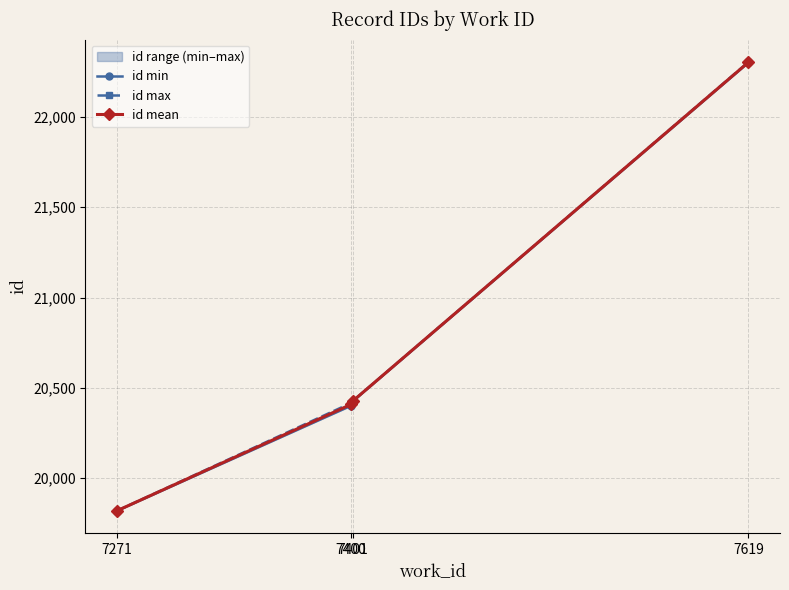

At which category is the sum across all series the highest?

7619